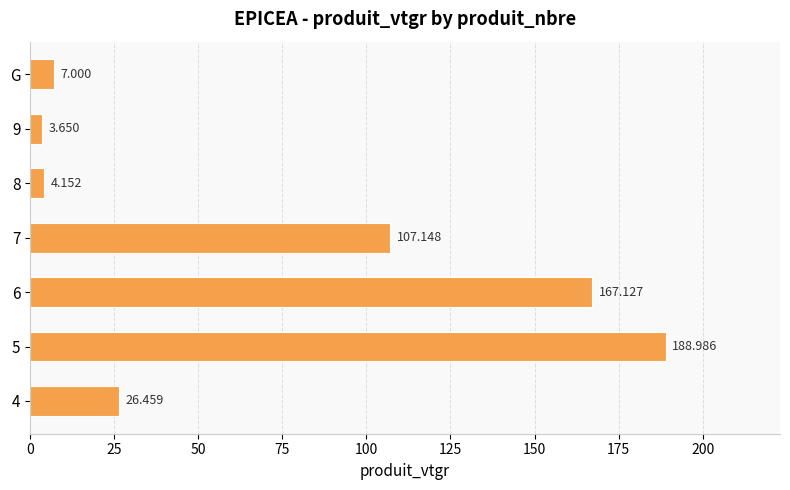

Where is the data nearest to the value 96?

7